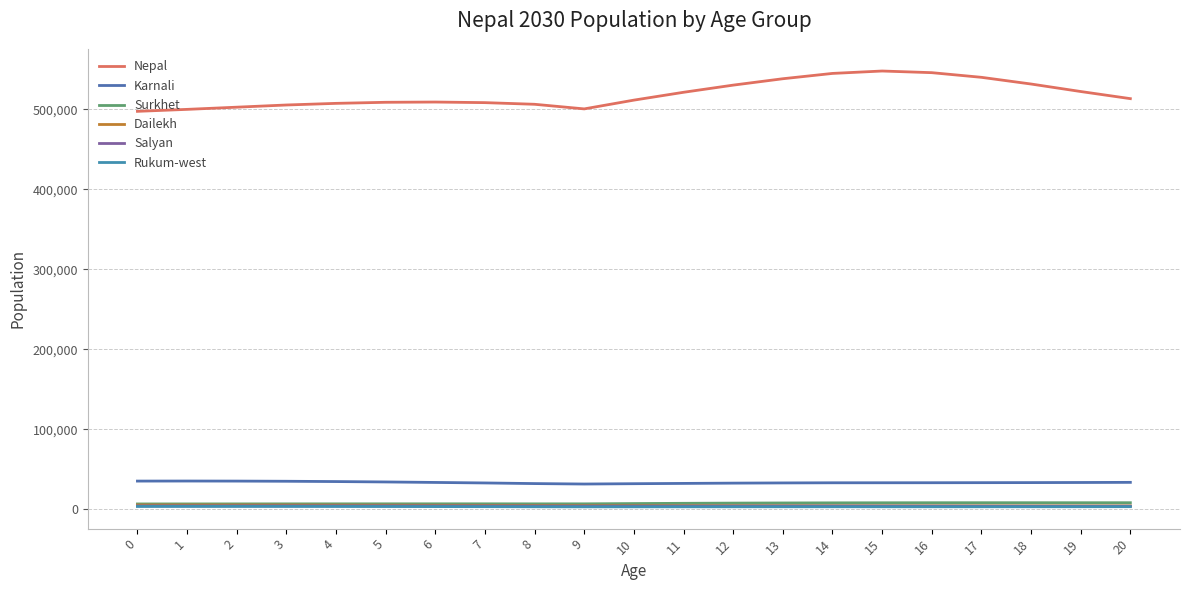

Reading left to right, what are all the values shown in this chart?

Nepal: 0=497391	1=499856	2=502586	3=505321	4=507365	5=508693	6=509013	7=508266	8=506207	9=500446	10=511401	11=521199	12=530145	13=538124	14=544769	15=547777	16=545709	17=539895	18=531529	19=522155	20=513251
Karnali: 0=35443	1=35516	2=35437	3=35224	4=34846	5=34360	6=33751	7=33112	8=32328	9=31766	10=32178	11=32540	12=32896	13=33142	14=33321	15=33350	16=33387	17=33473	18=33555	19=33688	20=33860
Surkhet: 0=6890	1=6913	2=6938	3=6974	4=7002	5=7025	6=7035	7=7041	8=7004	9=7023	10=7361	11=7679	12=7933	13=8112	14=8249	15=8336	16=8395	17=8419	18=8423	19=8411	20=8424
Dailekh: 0=5589	1=5610	2=5599	3=5547	4=5461	5=5352	6=5233	7=5108	8=4962	9=4841	10=4799	11=4744	12=4710	13=4656	14=4610	15=4563	16=4530	17=4498	18=4475	19=4456	20=4451
Salyan: 0=4324	1=4385	2=4420	3=4447	4=4441	5=4424	6=4372	7=4319	8=4237	9=4162	10=4185	11=4198	12=4215	13=4227	14=4234	15=4180	16=4123	17=4066	18=4028	19=4016	20=4042
Rukum-west: 0=3771	1=3783	2=3778	3=3763	4=3718	5=3656	6=3575	7=3482	8=3355	9=3270	10=3295	11=3318	12=3350	13=3364	14=3376	15=3364	16=3354	17=3364	18=3386	19=3420	20=3471